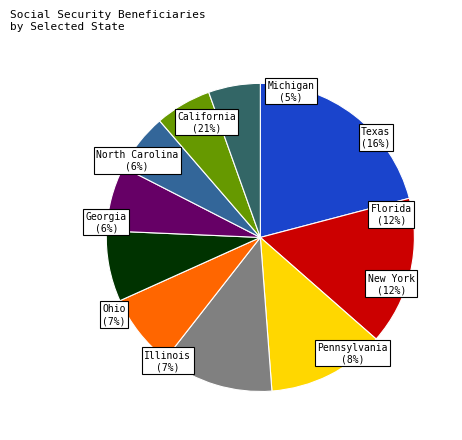

How many segments does this pie chart have?

10